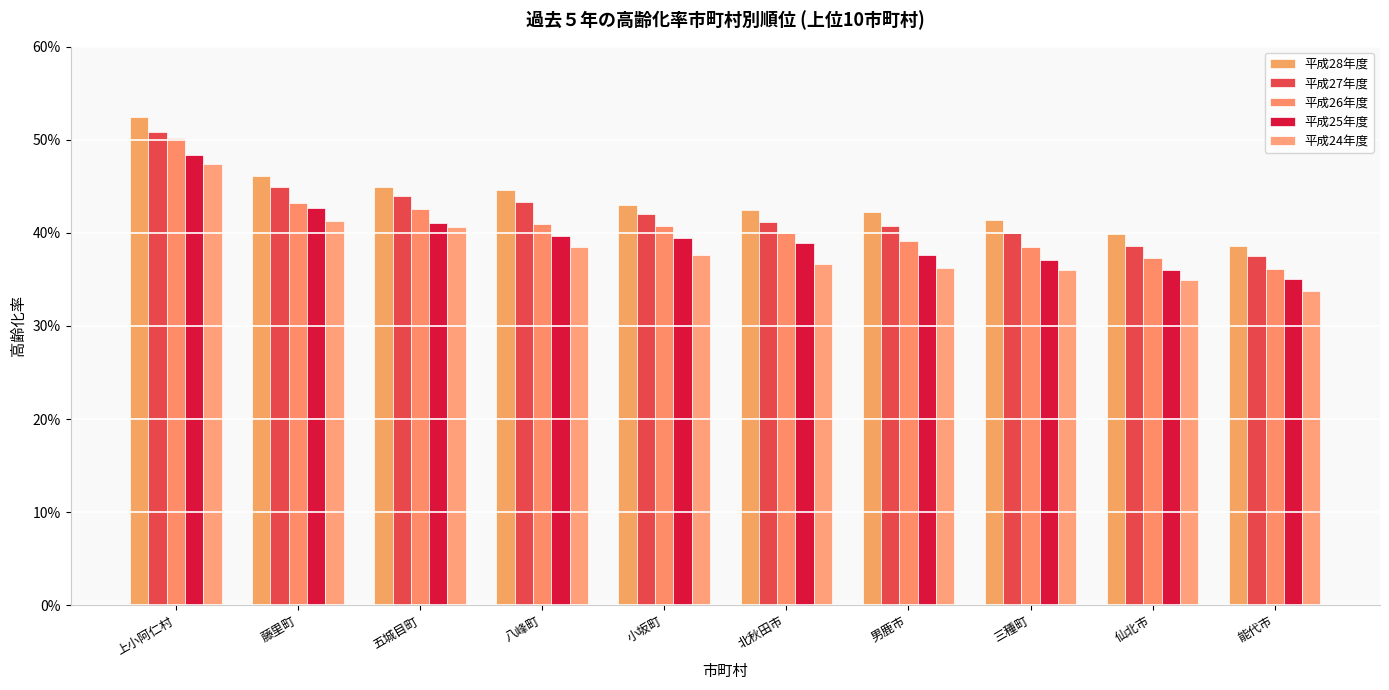

What is the average value of the 平成24年度 series?

0.4